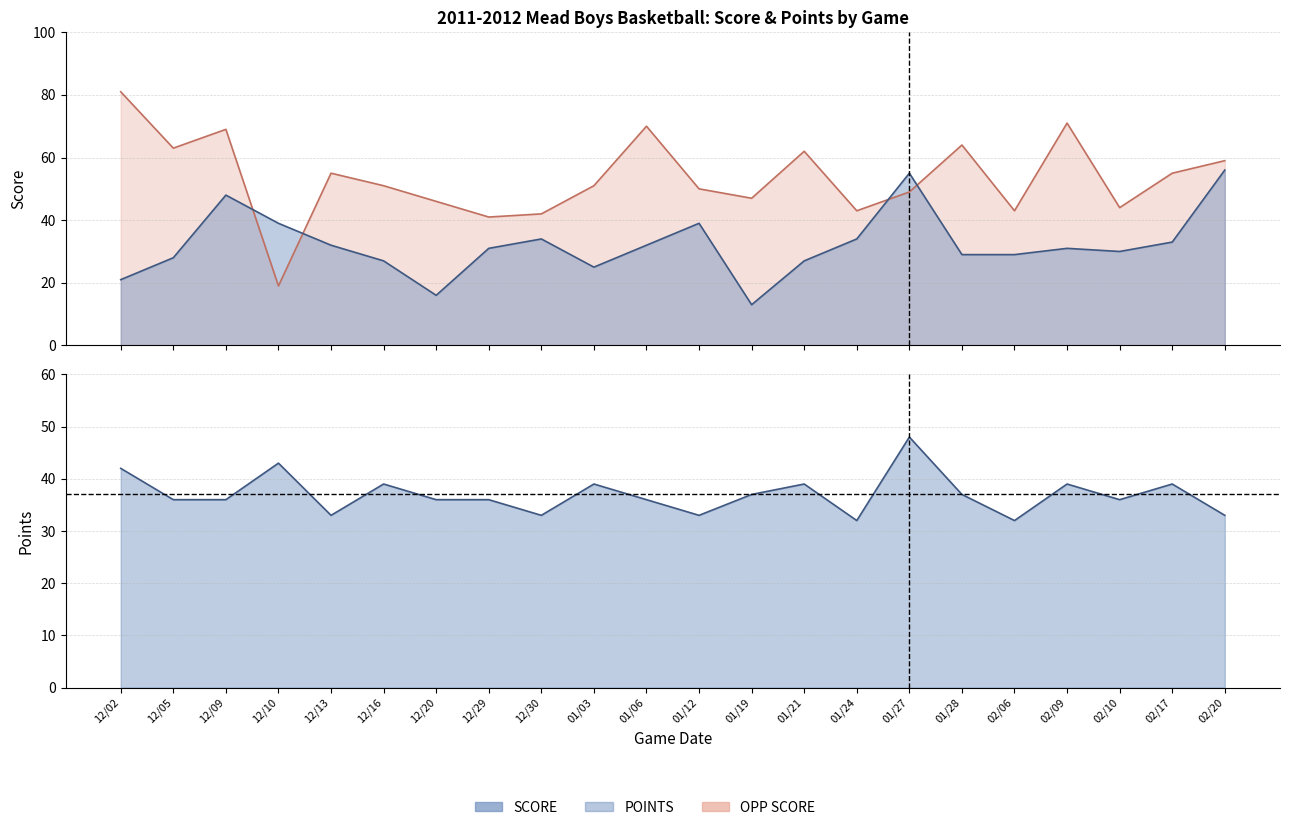

The value of OPP SCORE at 01/03 is 51. True or false?

True